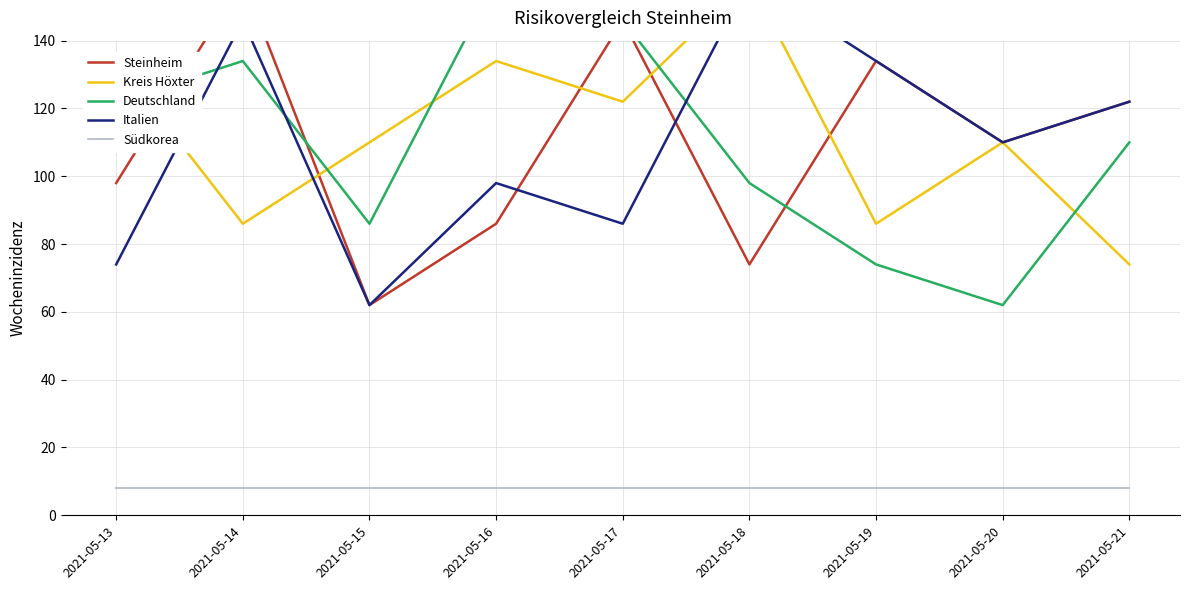

What are all the series names shown in the legend?

Steinheim, Kreis Höxter, Deutschland, Italien, Südkorea